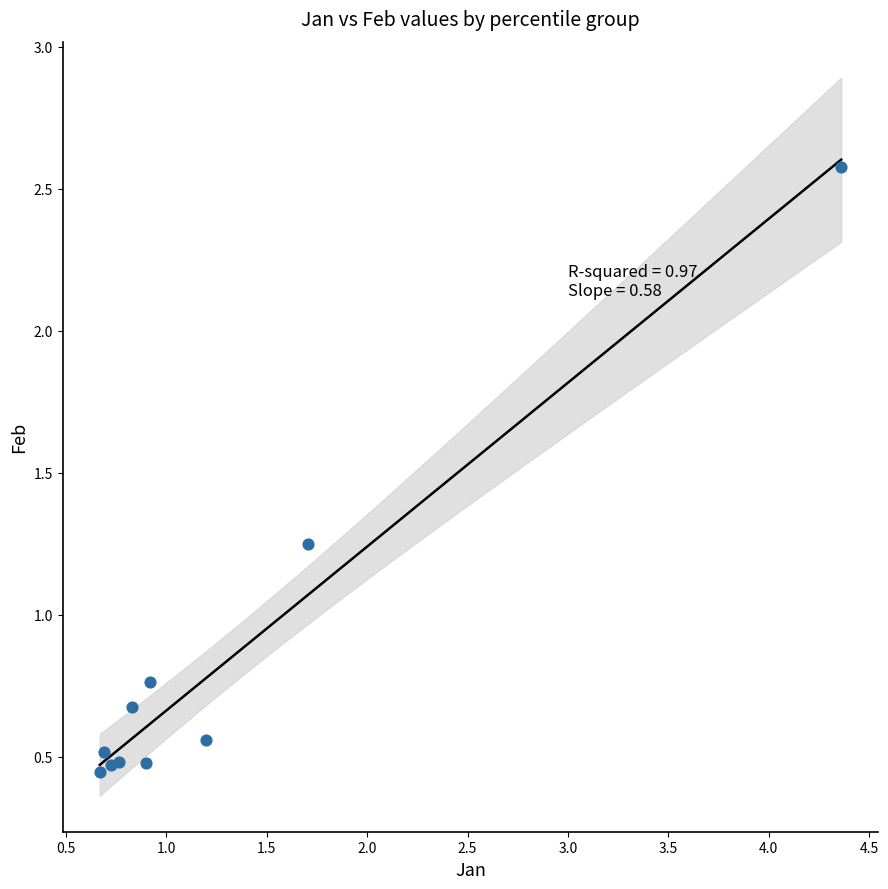

What is the range of X values (max minus min)?

3.7